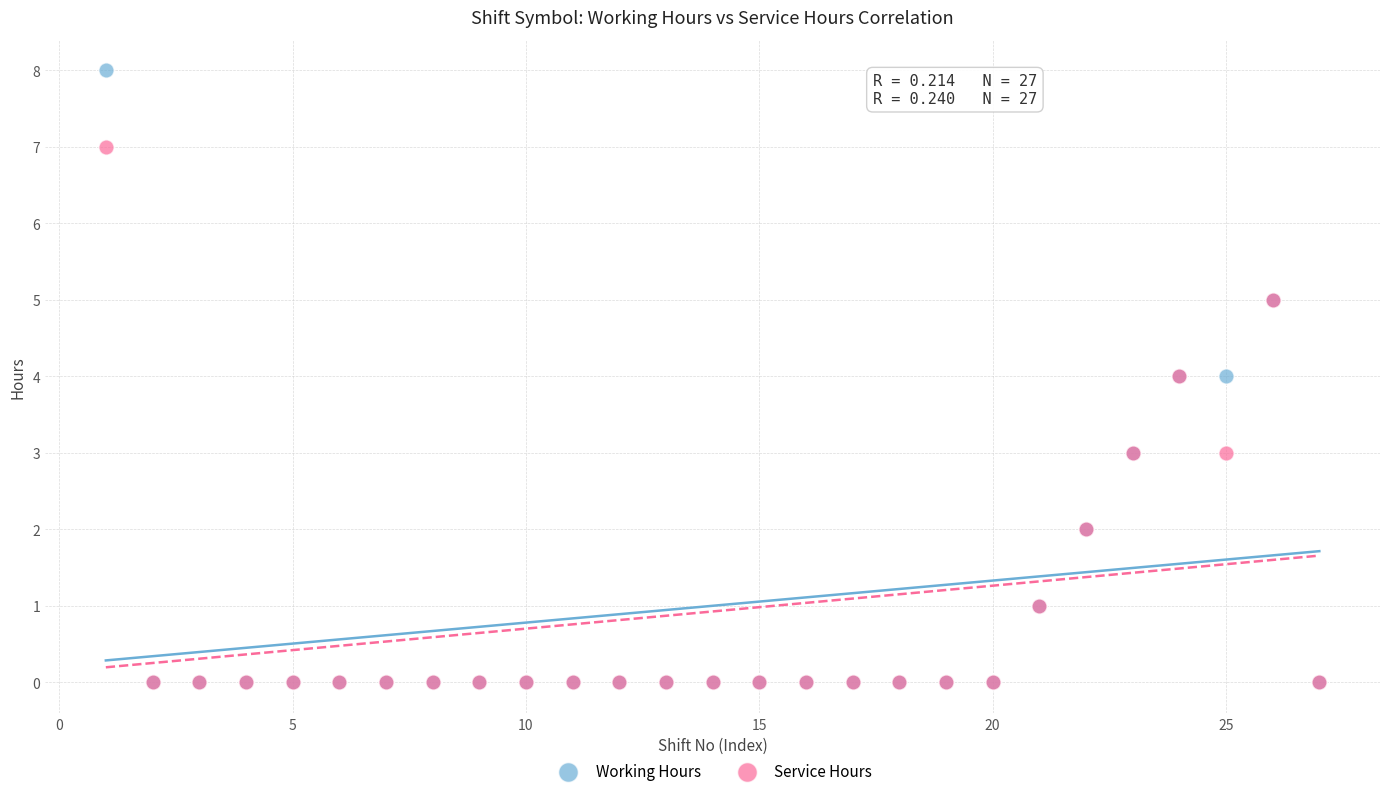

Which series reaches the maximum Y coordinate?

Working Hours